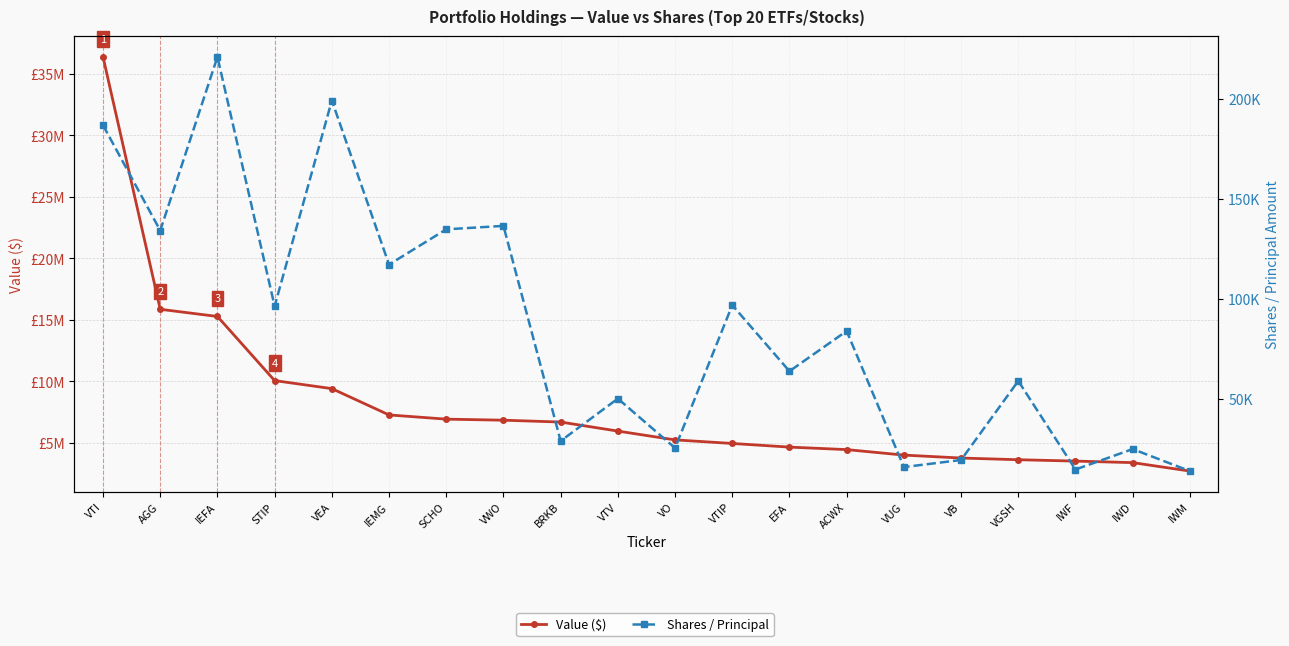

At which category is the sum across all series the highest?

VTI